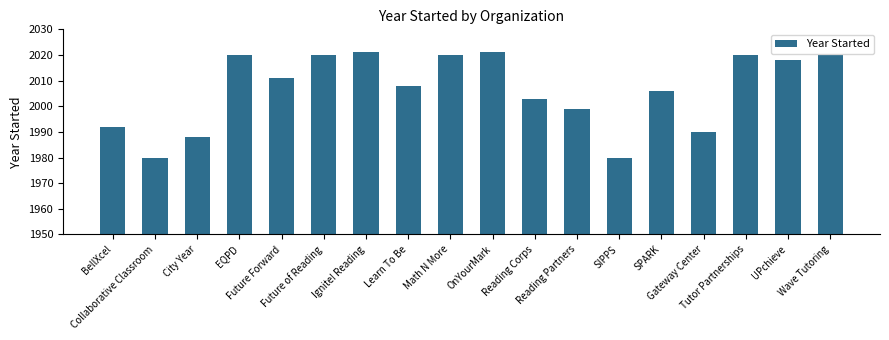

What position from the left is OnYourMark?

10